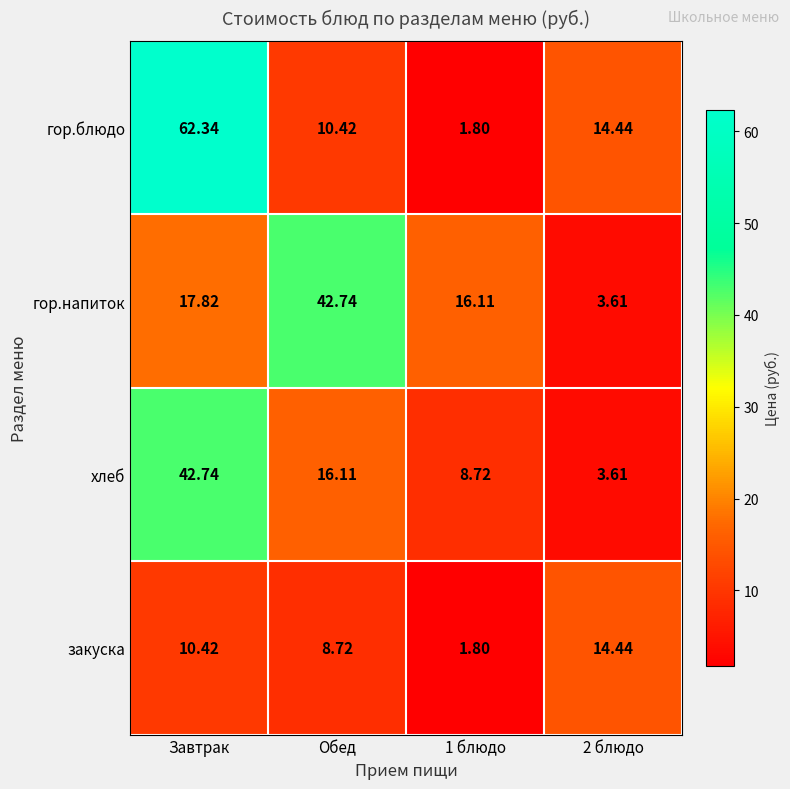

What is the difference between the highest and lowest values at 1 блюдо?

14.3